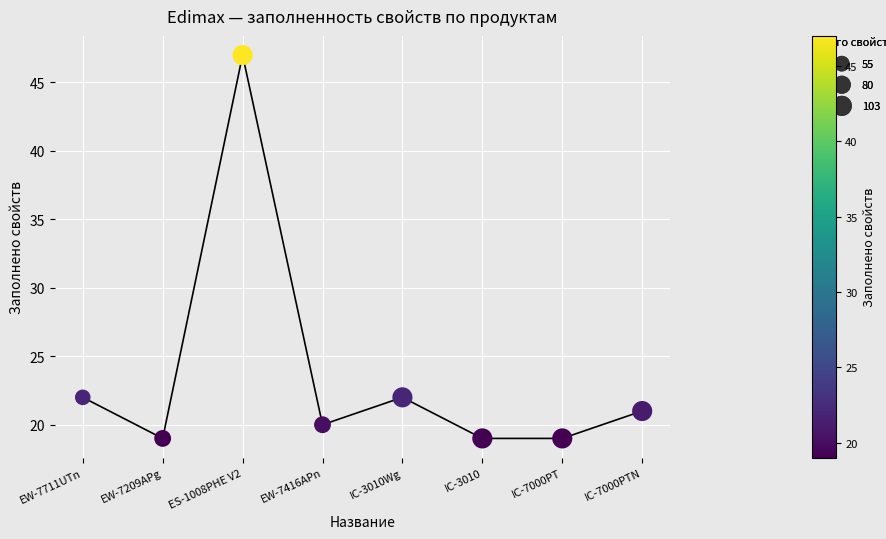

What is the change in value from IC-3010Wg to IC-7000PTN?

-1